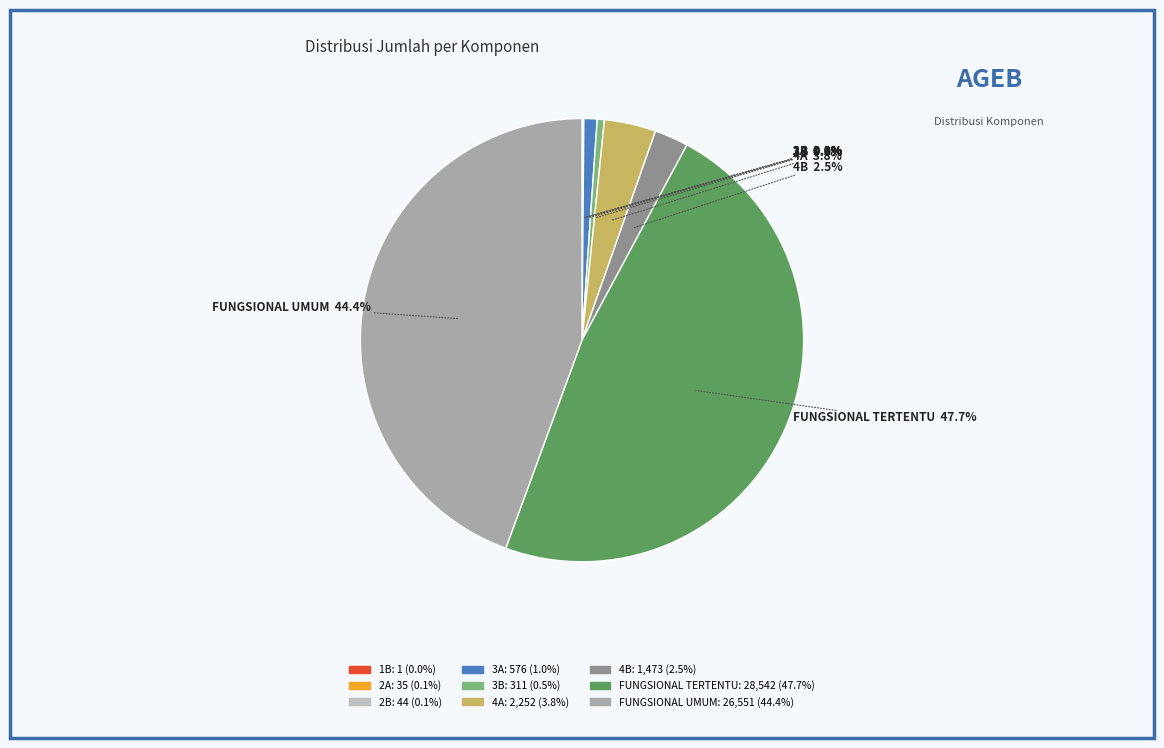

Which slice is the largest?

FUNGSIONAL TERTENTU